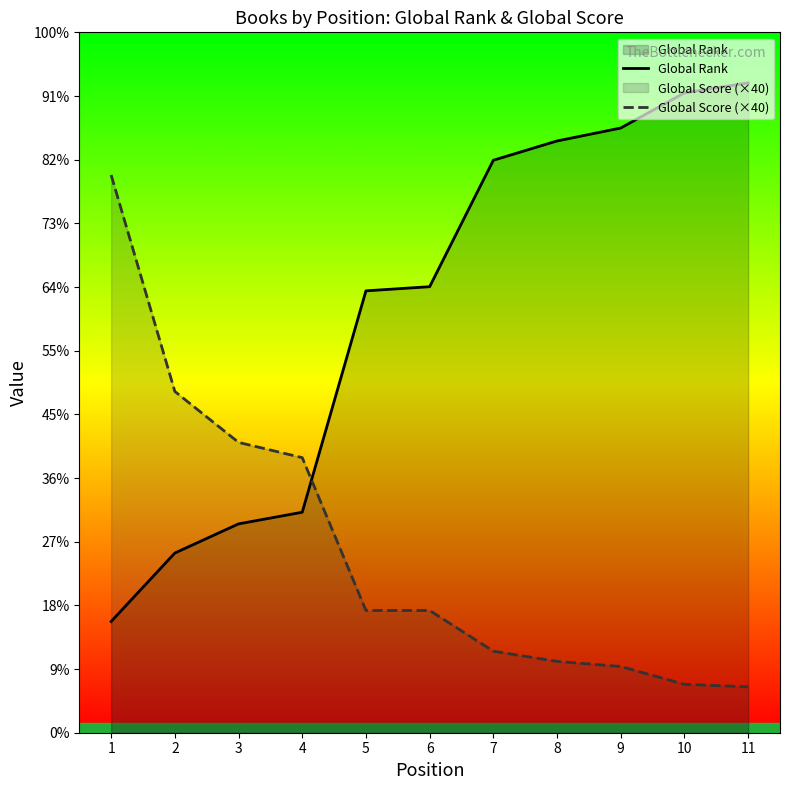

Reading left to right, what are all the values shown in this chart?

Global Rank: 1=1747	2=2822	3=3280	4=3463	5=6940	6=7005	7=8991	8=9294	9=9497	10=10050	11=10207
Global Score (×40): 1=8760	2=5360	3=4560	4=4320	5=1920	6=1920	7=1280	8=1120	9=1040	10=760	11=720